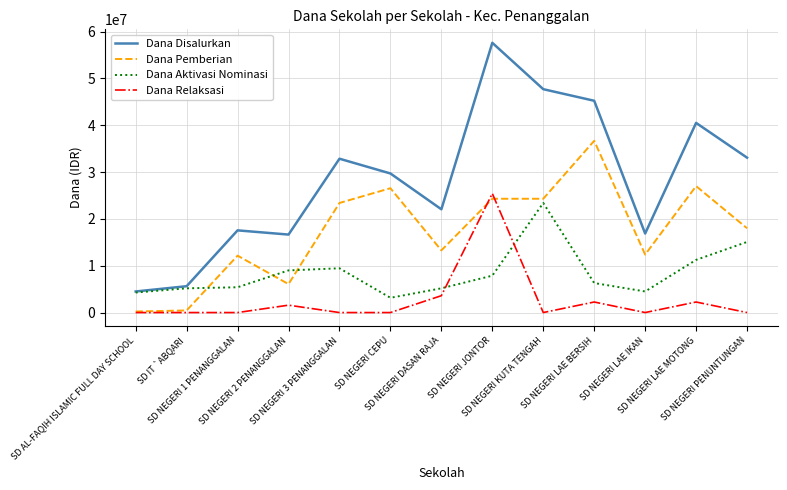

At SD NEGERI KUTA TENGAH, list the series in order from smallest to largest.

Dana Relaksasi, Dana Aktivasi Nominasi, Dana Pemberian, Dana Disalurkan